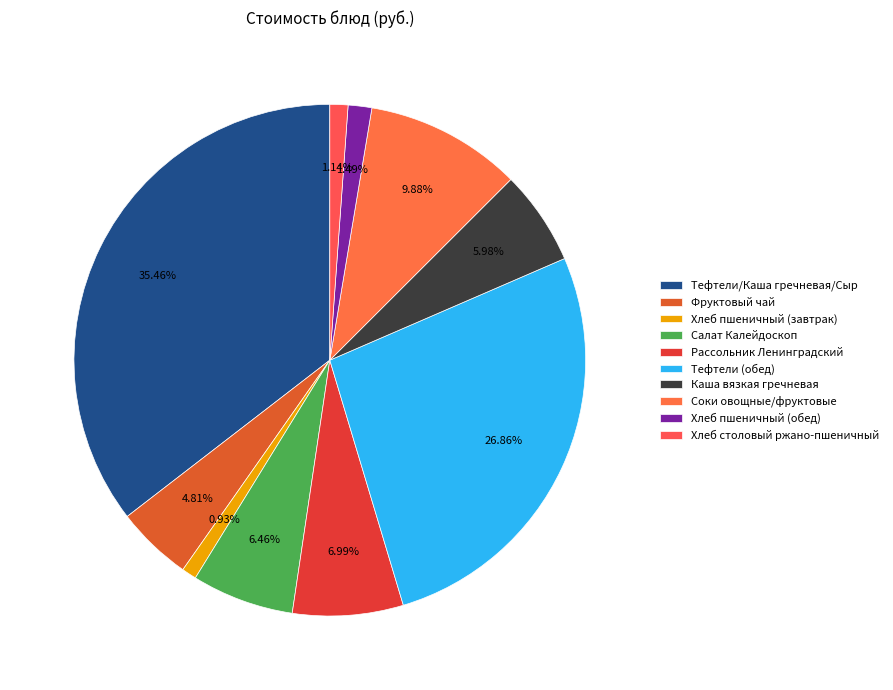

What is the smallest slice in the pie chart?

Хлеб пшеничный (завтрак)